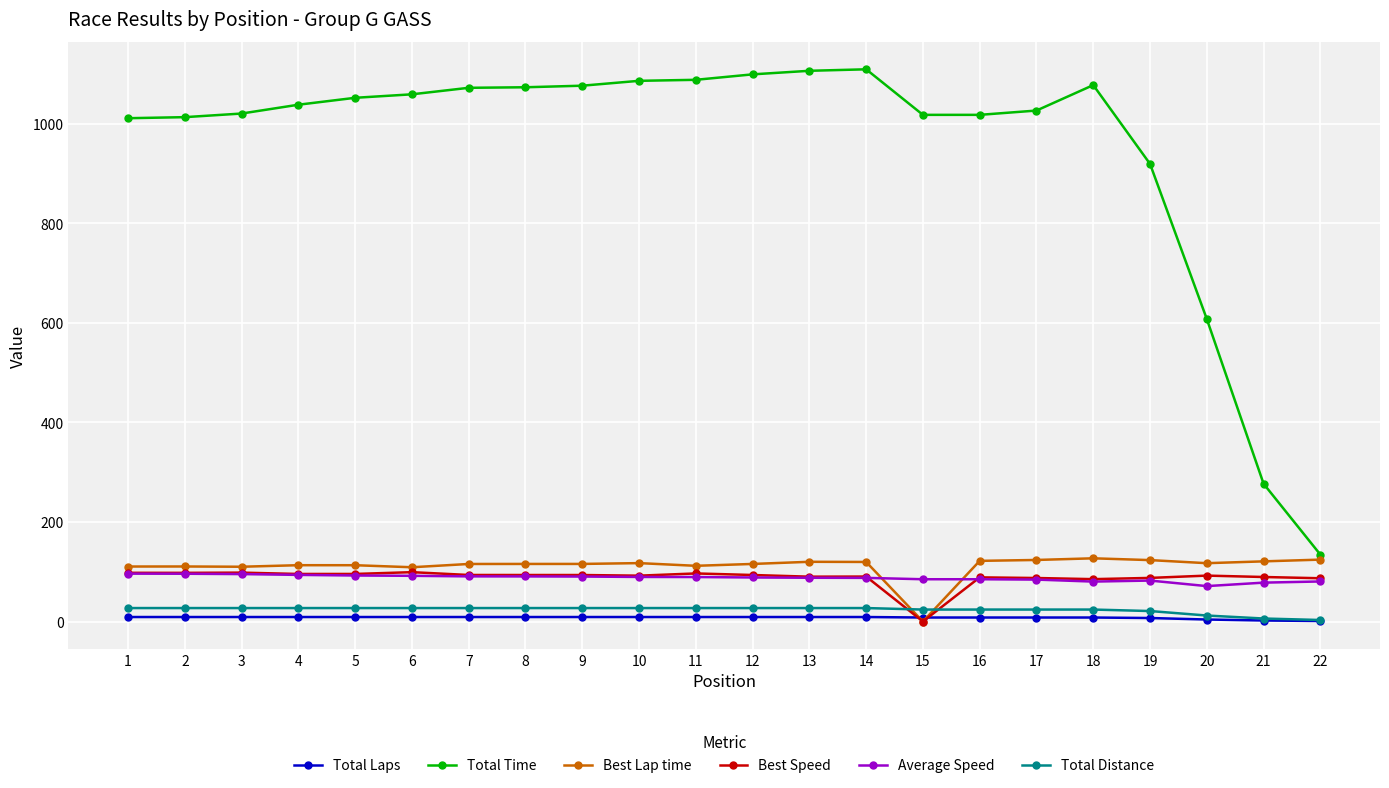

What is the value of the Best Speed point at the 7th from the left?

93.5